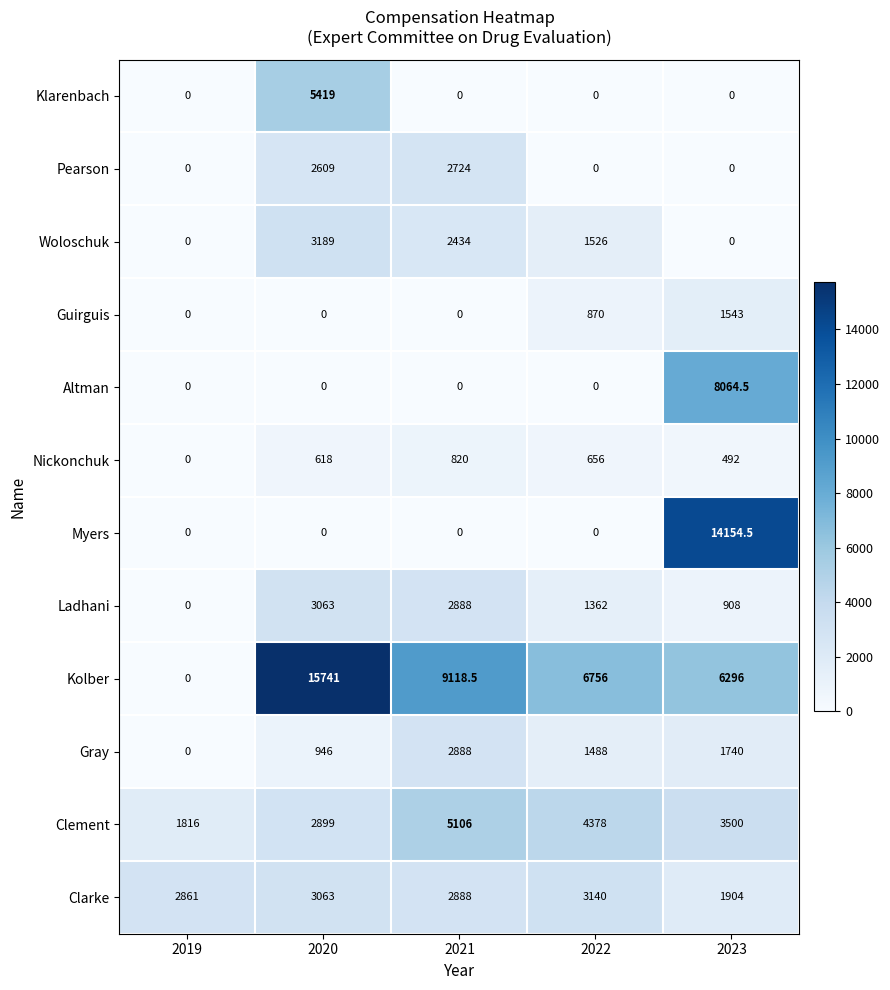

What is the sum of all Gray values?

7062.0